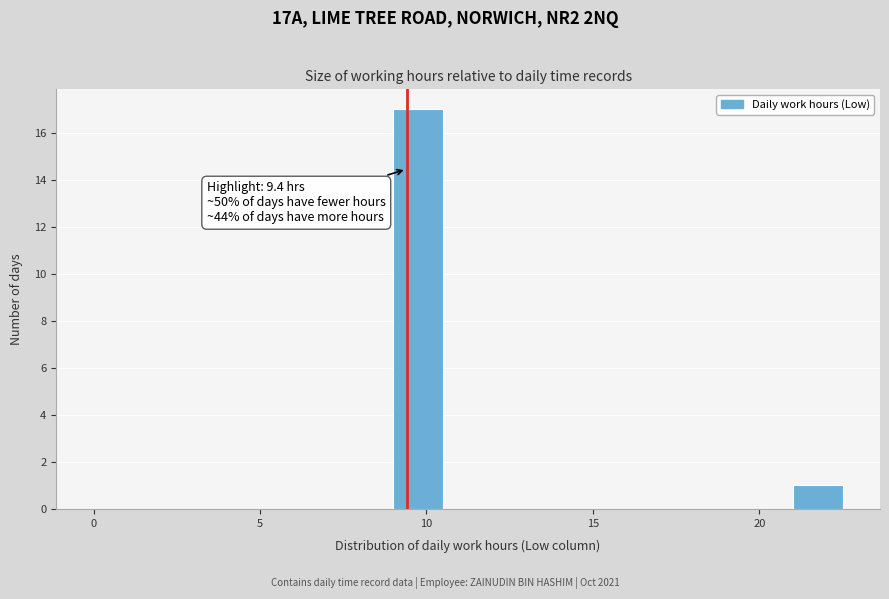

Read against the x-axis, roughly where is the centre of the tallest bar?

10.0